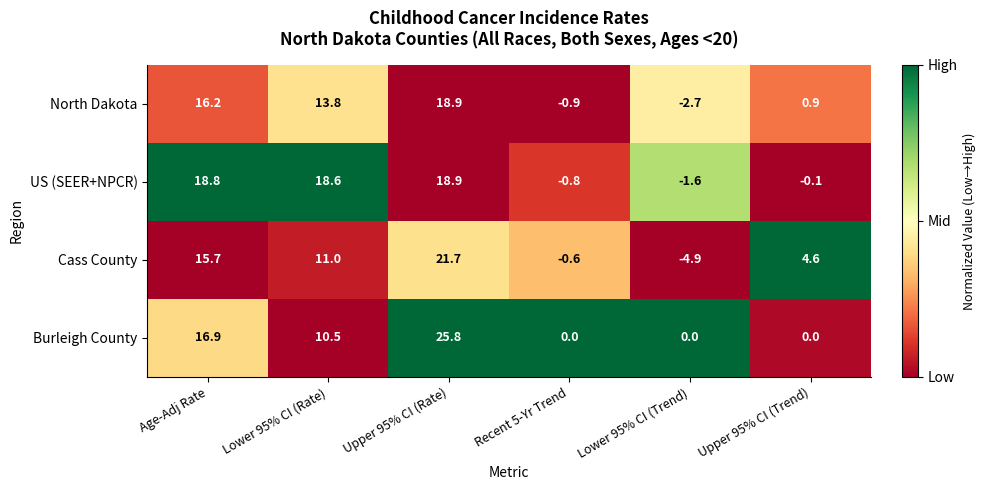

Which category has the highest value across all series?

Upper 95% CI (Rate)